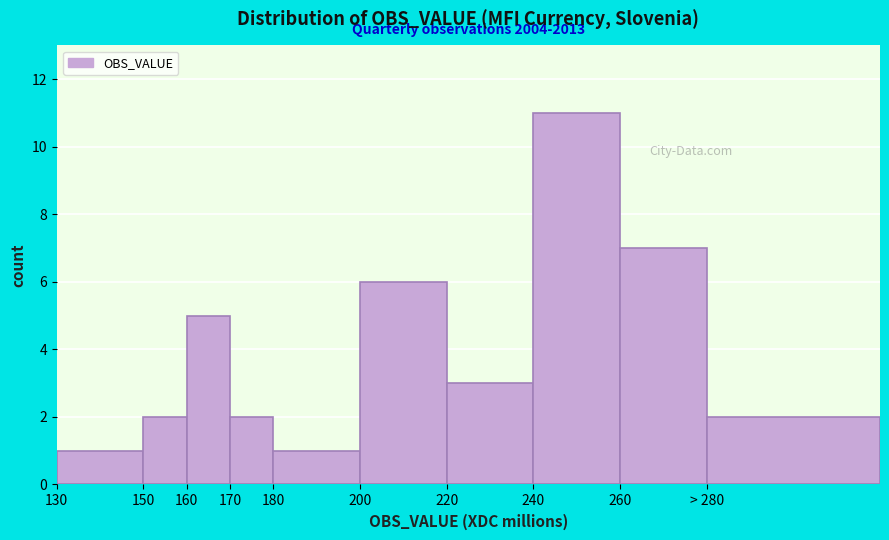

Reading right to left, list all the values displayed in this chart.

2	7	11	3	6	1	2	5	2	1